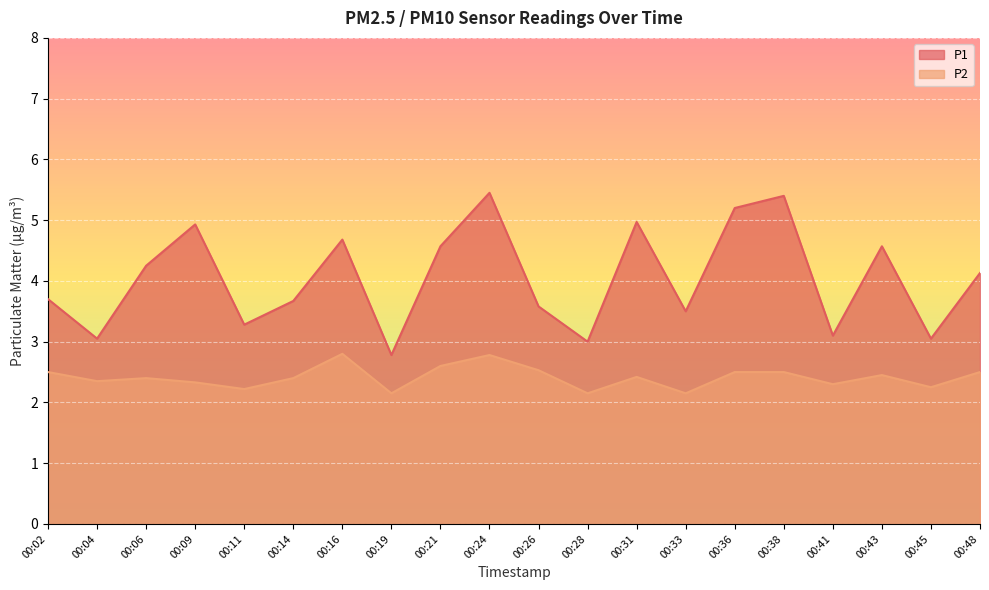

What is the sum of all P1 values?

80.9